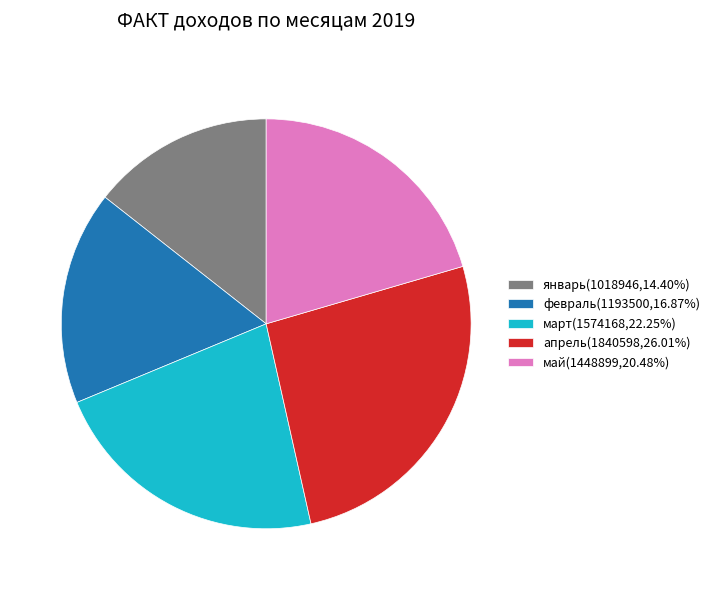

What is the smallest slice in the pie chart?

январь